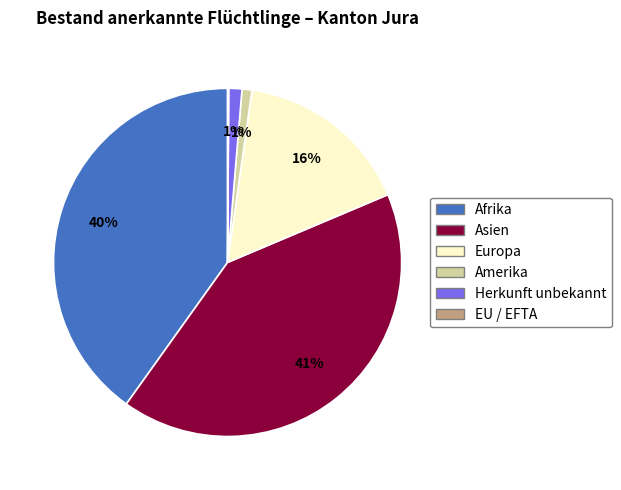

To the nearest percent, what is the average slice percentage?

17%